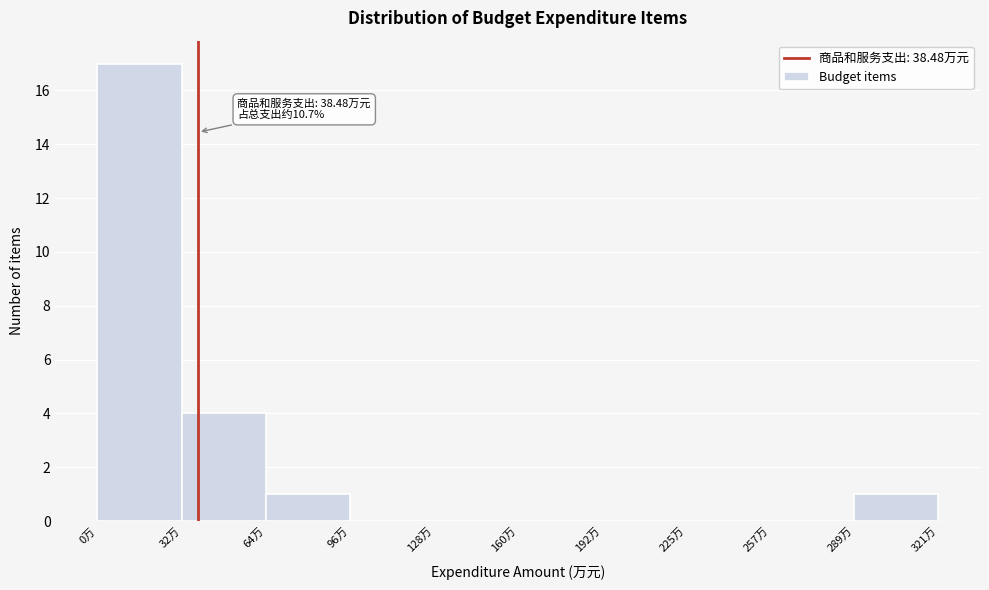

Over which range of the x-axis is the bar tallest?

0 to 30